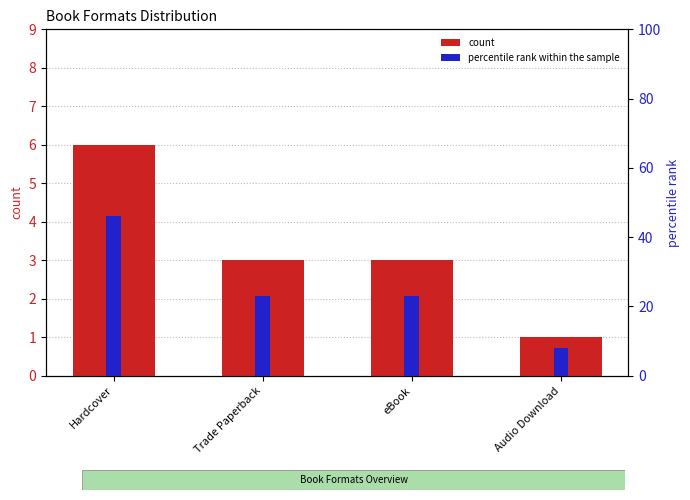

Which label corresponds to the largest value in the chart?

Hardcover